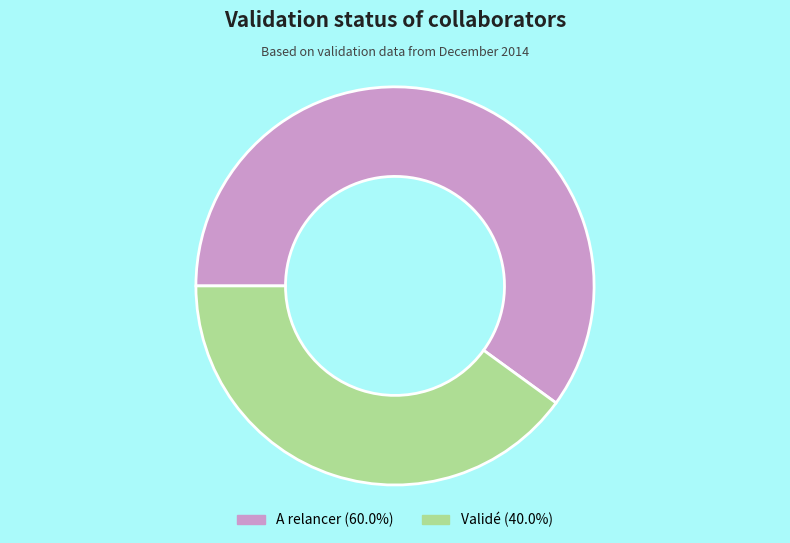

Is Validé (40.0%) the majority of the pie?

No